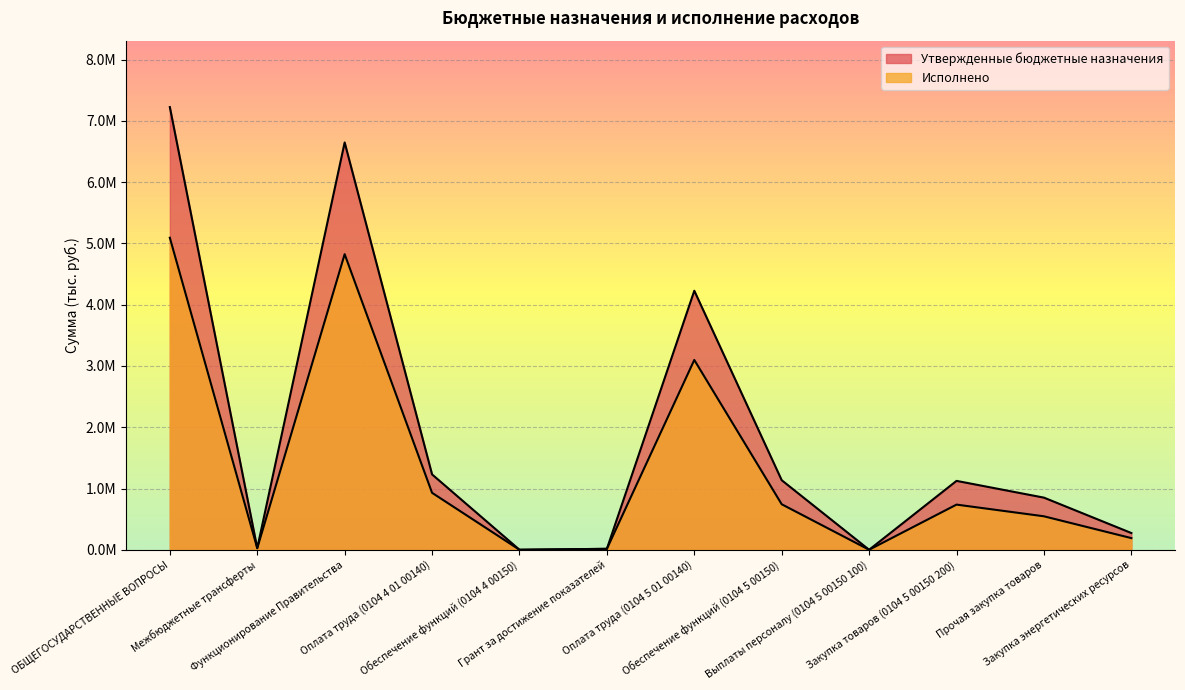

List the series in order of their overall mean, lowest first.

Исполнено, Утвержденные бюджетные назначения